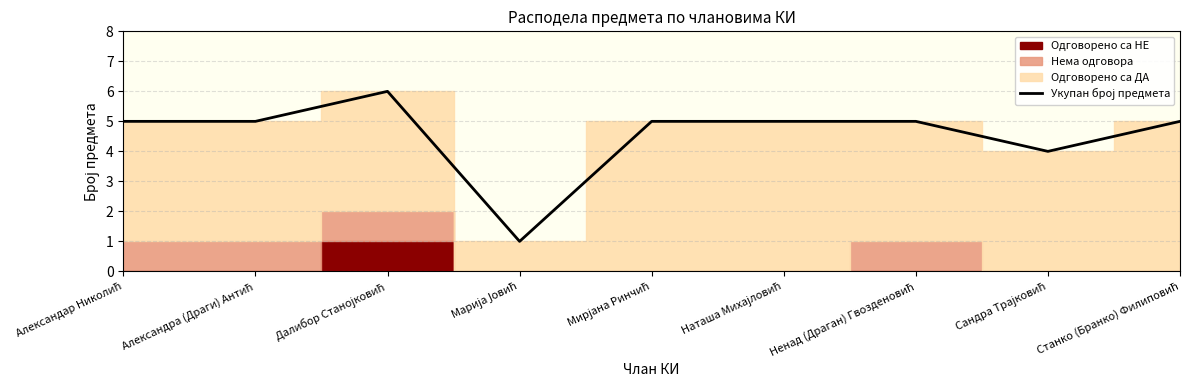

What is the label of the 3rd point from the left?

Далибор Станојковић